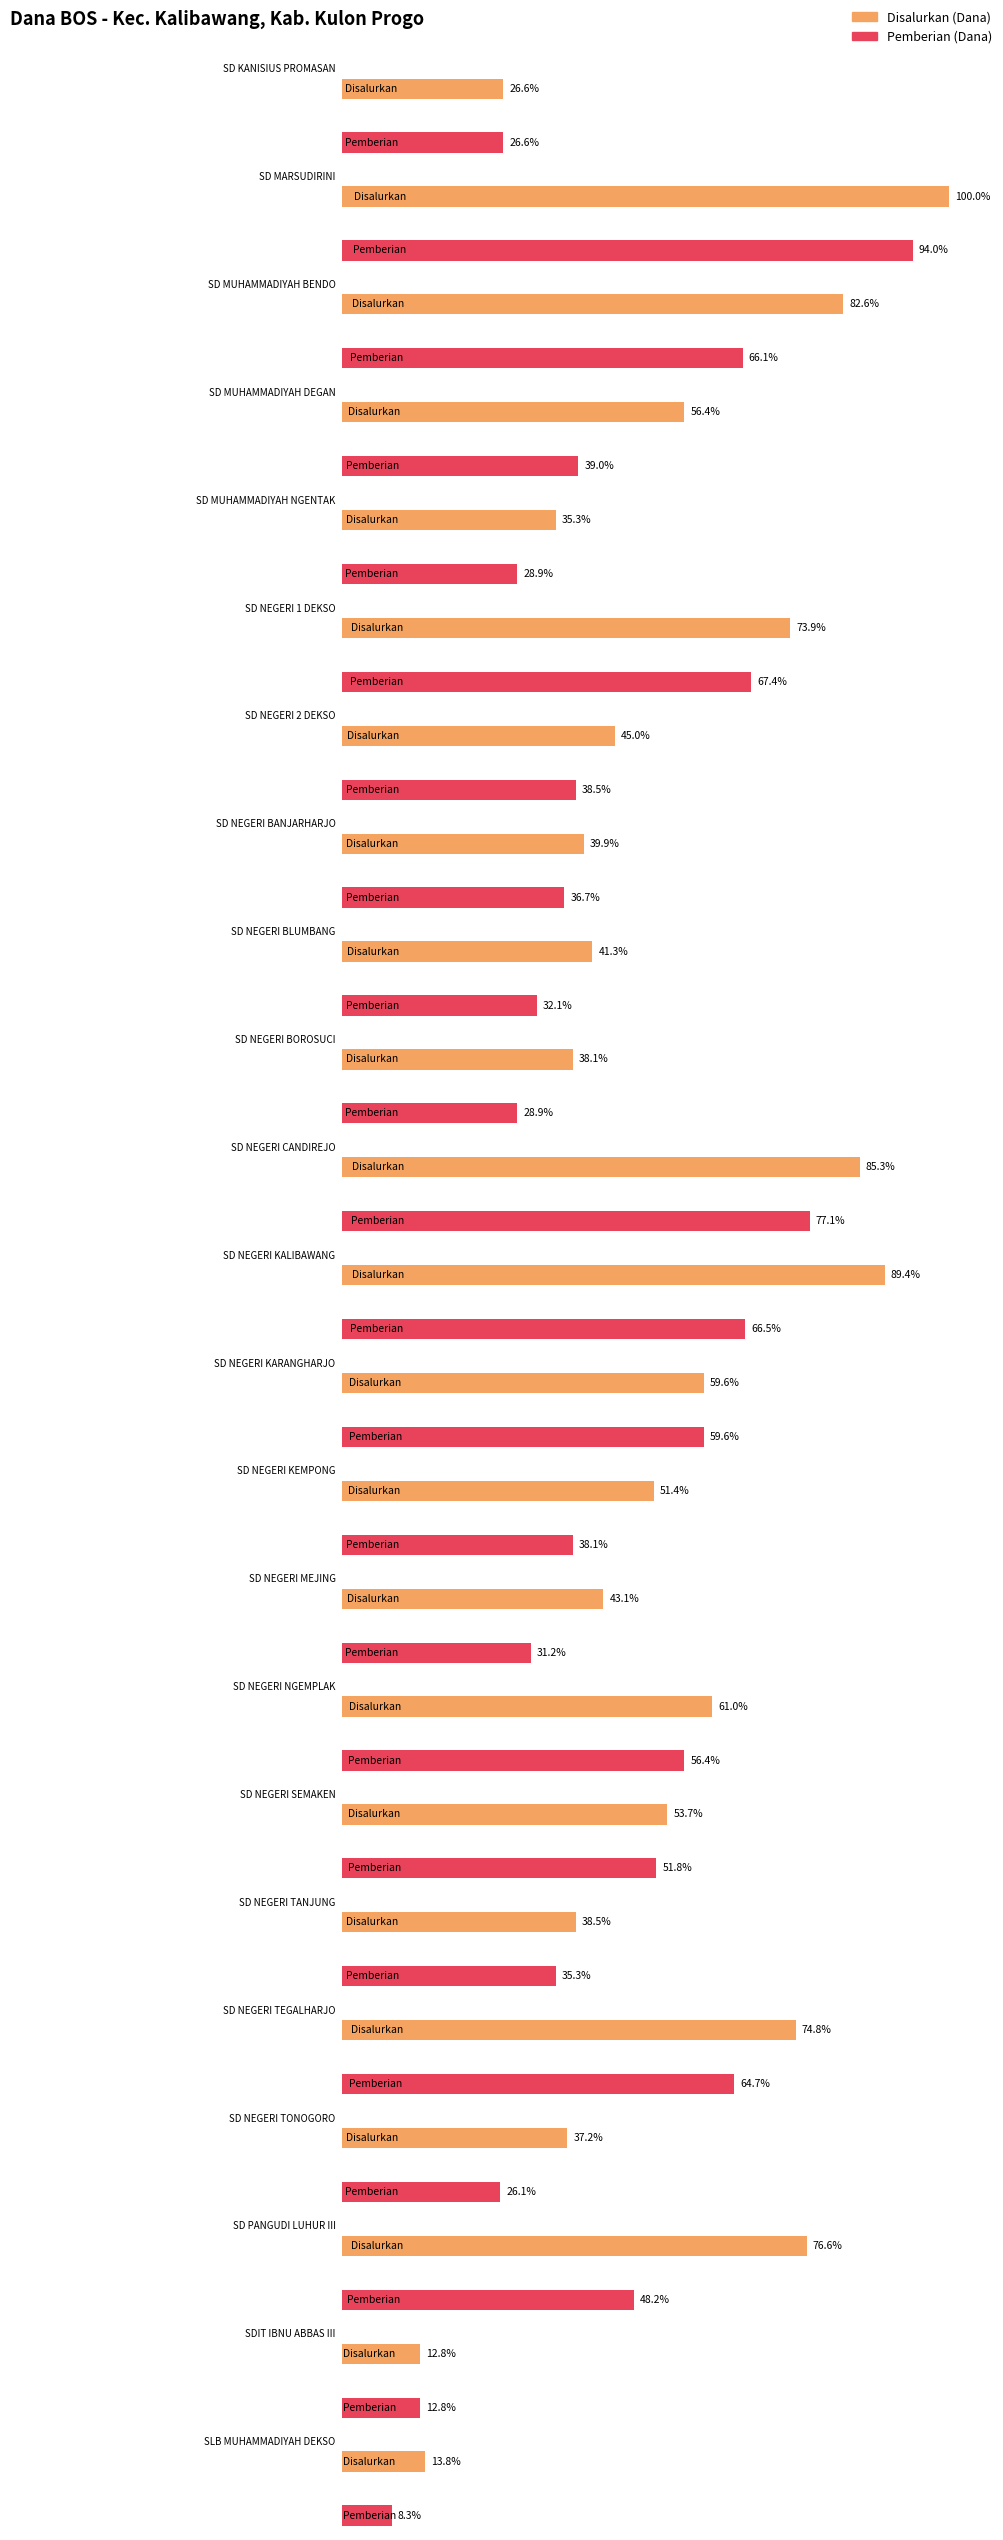

At which category is the sum across all series the highest?

SD MARSUDIRINI